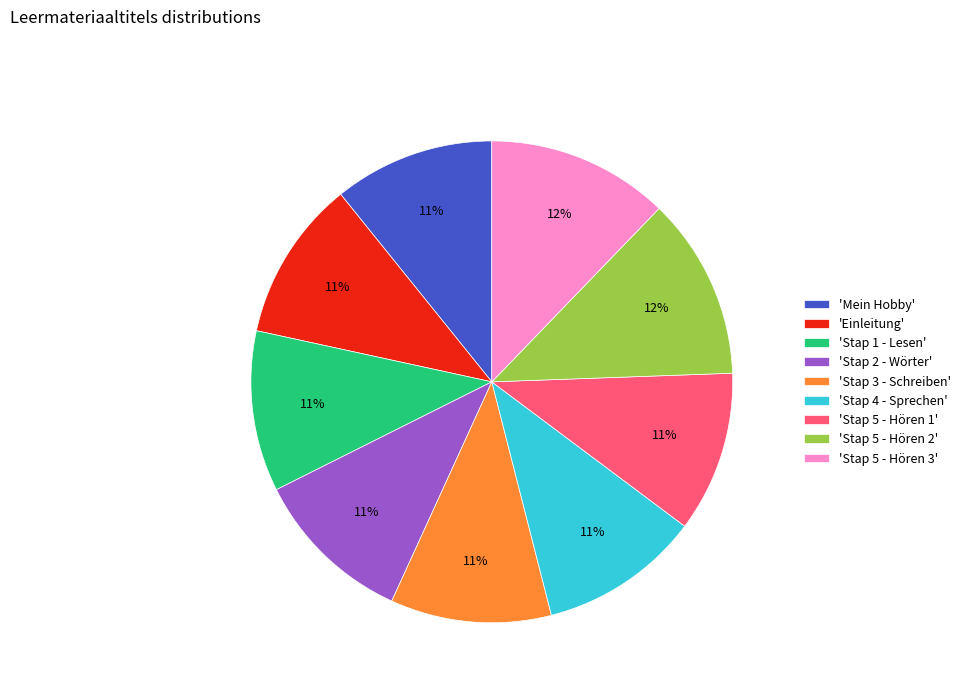

The 'Stap 5 - Hören 3' slice represents 12% of the pie. True or false?

True